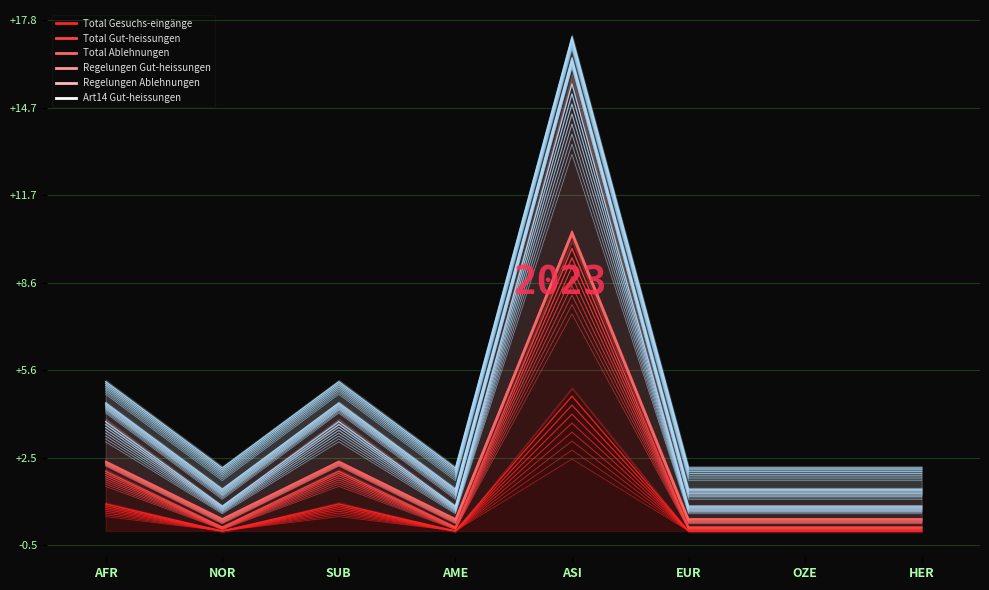

List the series in order of their peak value, highest first.

Art14 Gut-heissungen, Regelungen Ablehnungen, Regelungen Gut-heissungen, Total Ablehnungen, Total Gut-heissungen, Total Gesuchs-eingänge